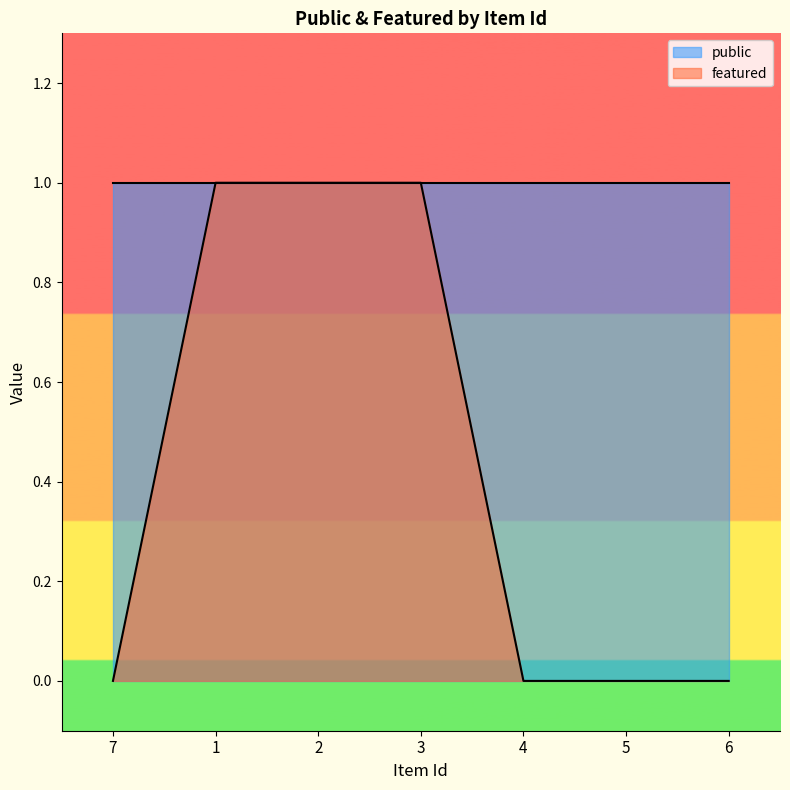

What is the label of the 2nd point from the right?

5